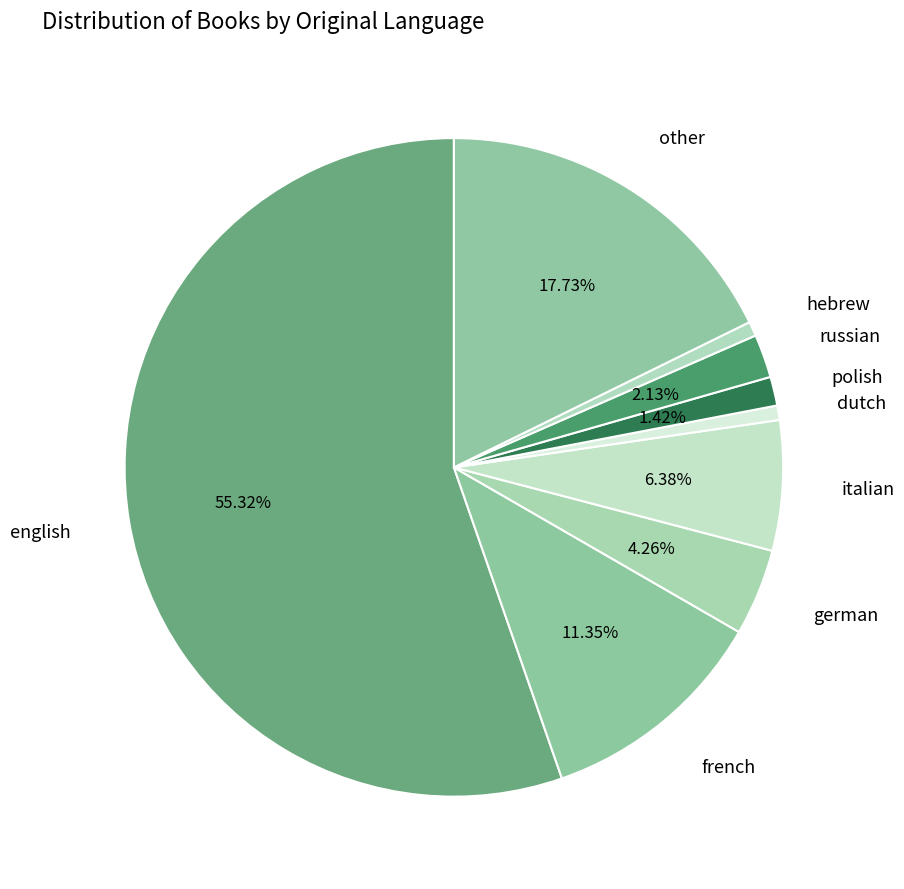

What is the largest slice in the pie chart?

english